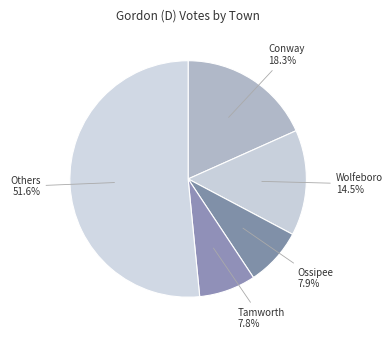

Which slice is the largest?

Others